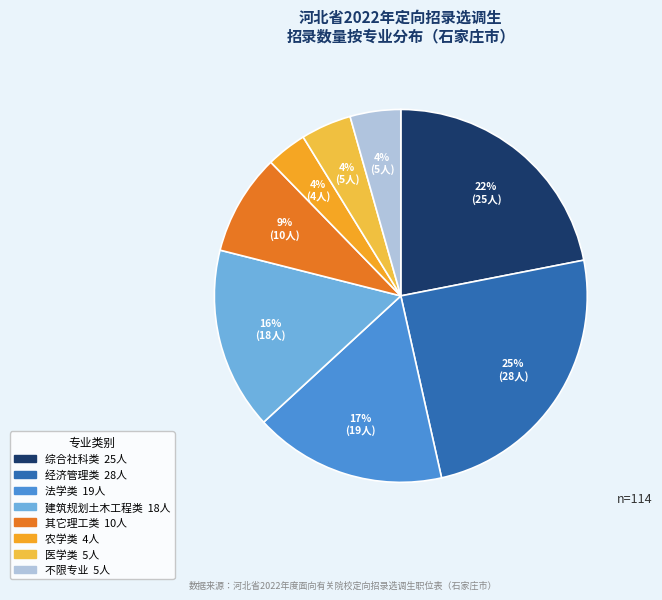

How many segments does this pie chart have?

8